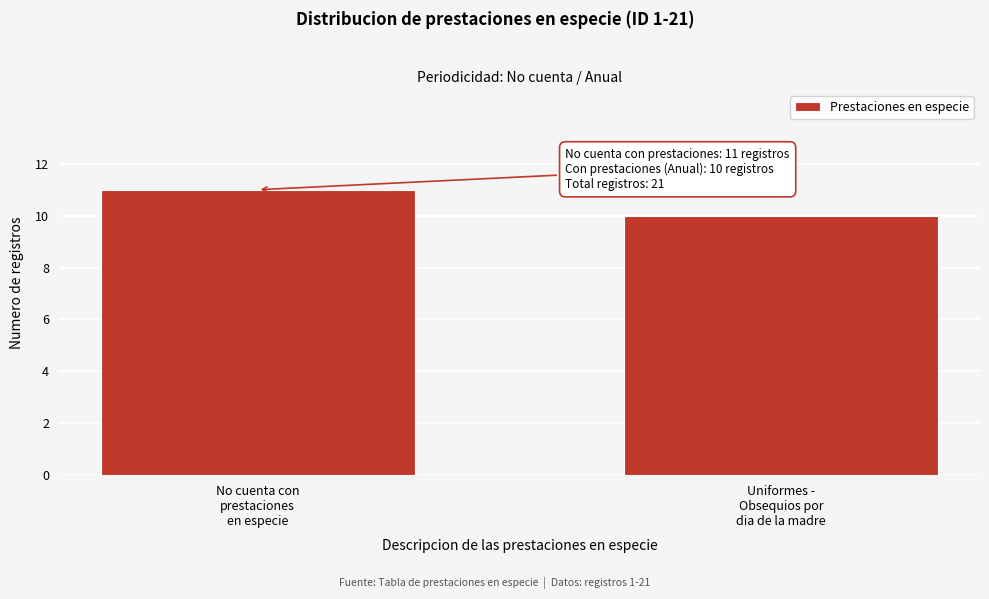

Reading left to right, what are all the values shown in this chart?

11	10